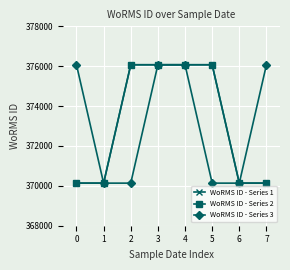

Reading left to right, extract all data points from this chart.

WoRMS ID - Series 1: 0=370136	1=370136	2=376073	3=376073	4=376073	5=376073	6=370136	7=370136
WoRMS ID - Series 2: 0=370136	1=370136	2=376073	3=376073	4=376073	5=376073	6=370136	7=370136
WoRMS ID - Series 3: 0=376073	1=370136	2=370136	3=376073	4=376073	5=370136	6=370136	7=376073